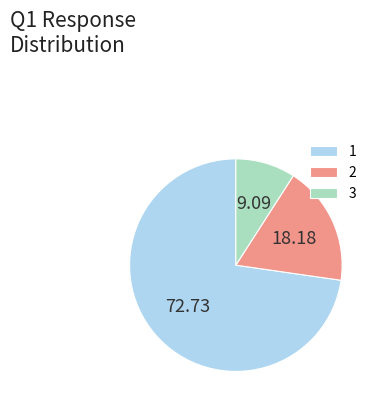

Combined, do 1 and 3 account for over 50%?

Yes